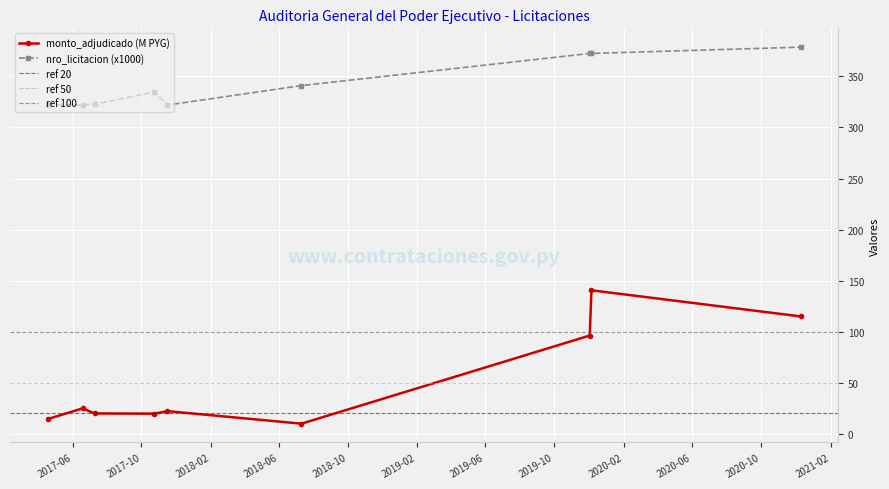

Reading right to left, extract all data points from this chart.

monto_adjudicado: 2020-12-10=115.0	2019-12-06=140.6	2019-12-03=96.3	2018-07-11=10.0	2017-11-16=22.3	2017-10-24=19.8	2017-07-10=20.0	2017-06-19=25.0	2017-04-18=14.5
nro_licitacion: 2020-12-10=378.6	2019-12-06=372.5	2019-12-03=372.5	2018-07-11=341.0	2017-11-16=321.9	2017-10-24=334.7	2017-07-10=322.8	2017-06-19=321.9	2017-04-18=322.4